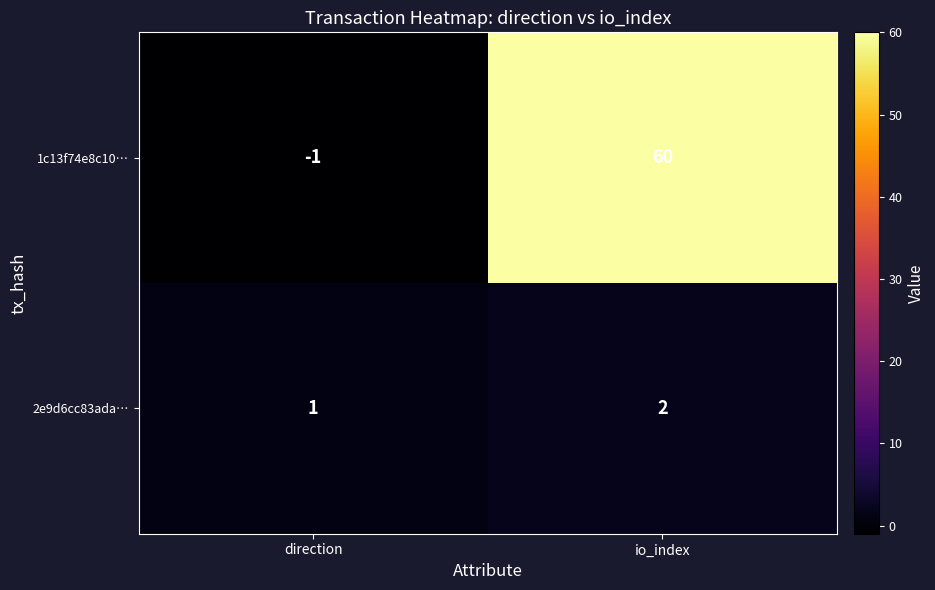

True or false: 2e9d6cc83ada… has a value of 2 at io_index.

True